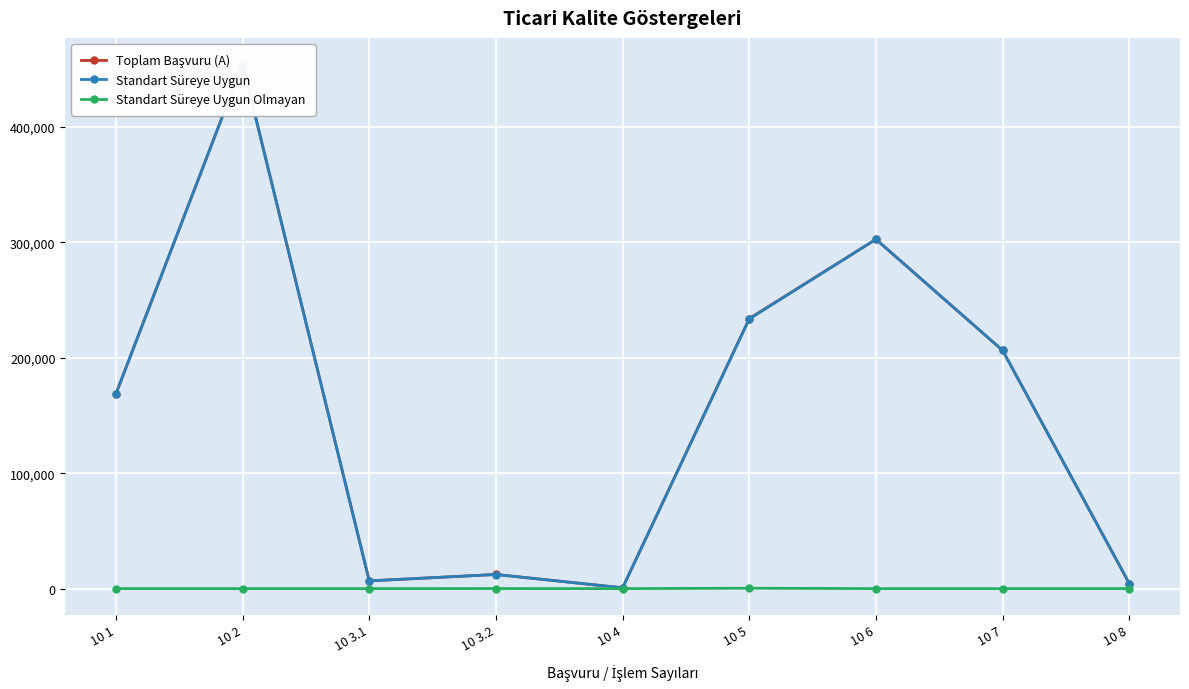

Which series has the largest range (max minus min)?

Toplam Başvuru (A)